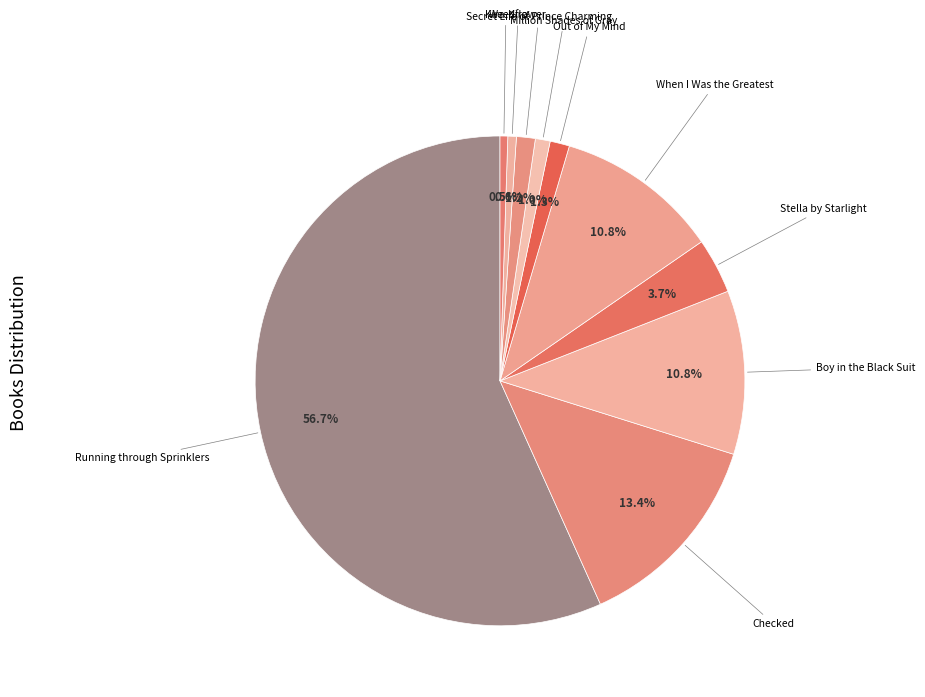

Does any single category account for the majority?

Yes